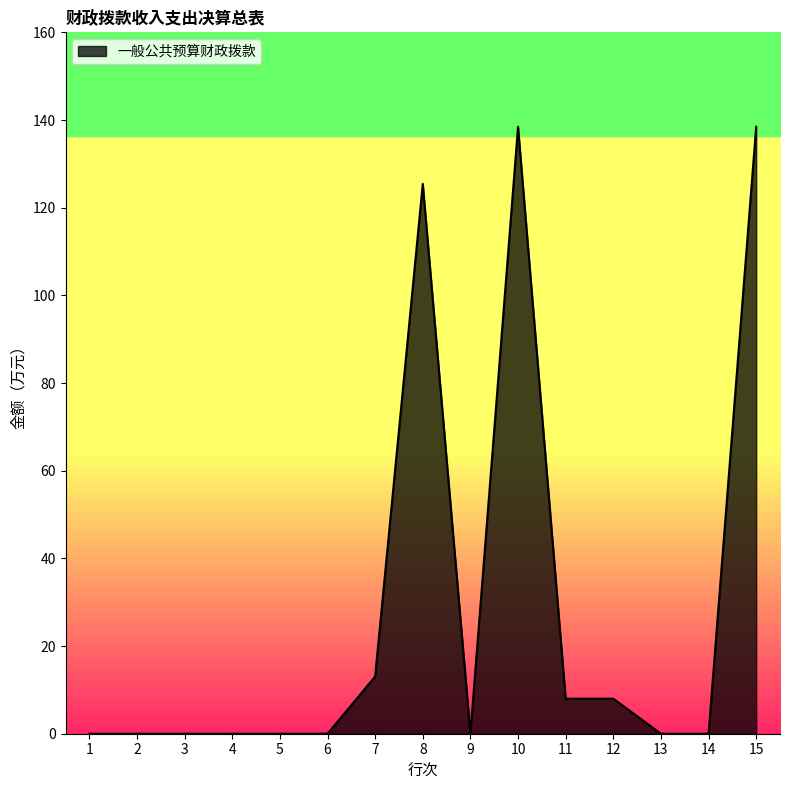

What is the difference between the values at 12 and 15?

130.5